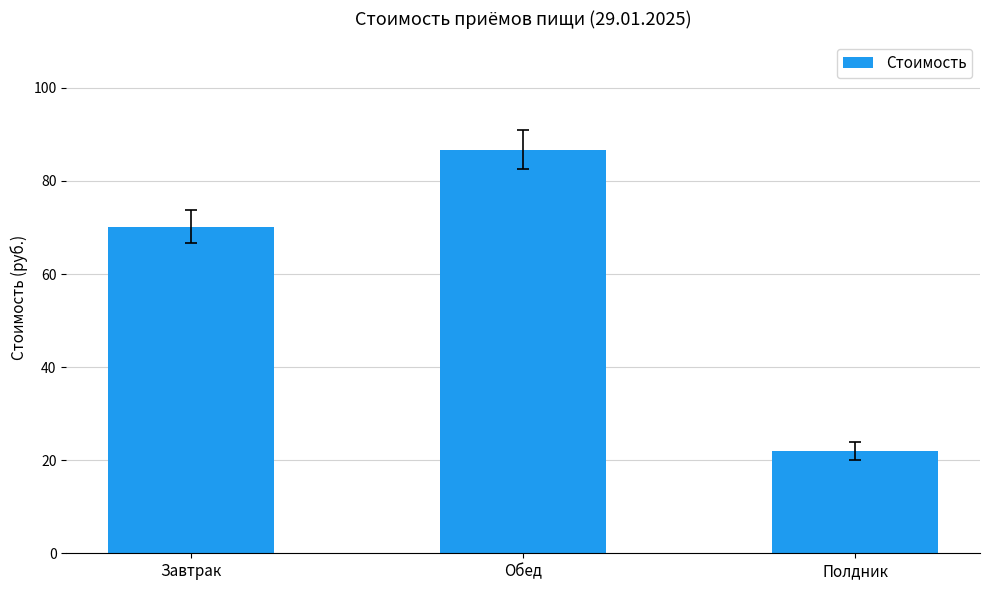

Where is the data nearest to the value 54?

Завтрак